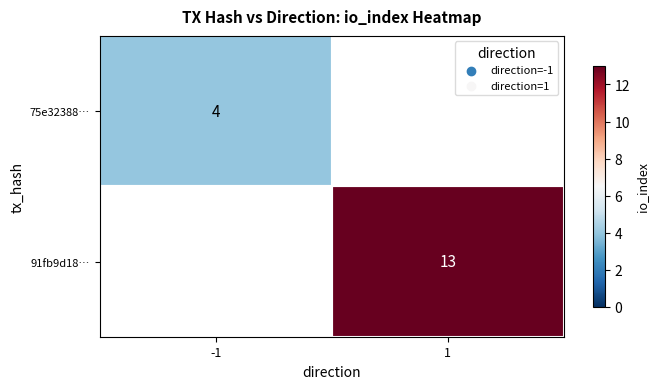

What is the smallest value displayed?

4.0